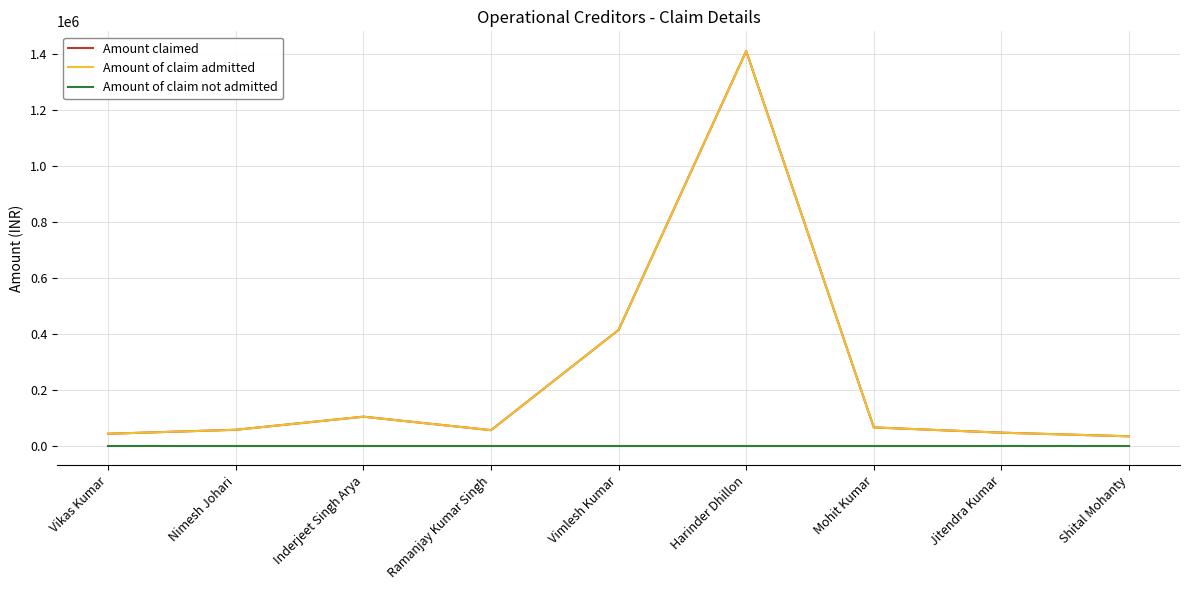

Which series has the largest total across all categories?

Amount claimed